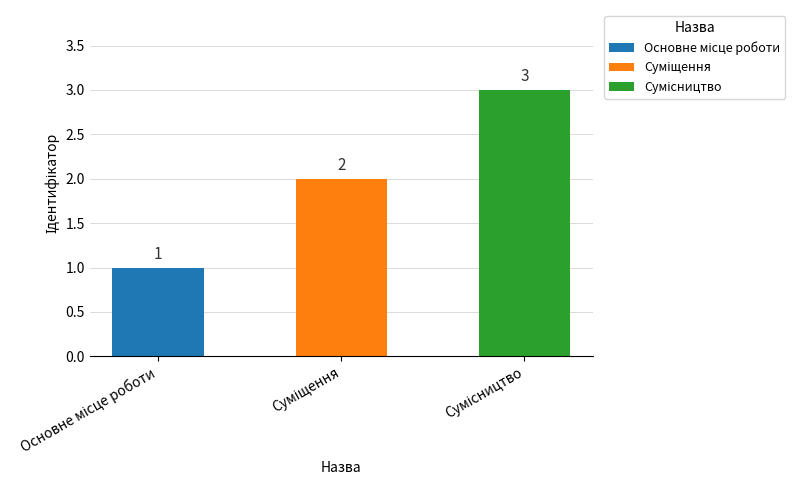

What is the value of the 2nd bar from the left?

2